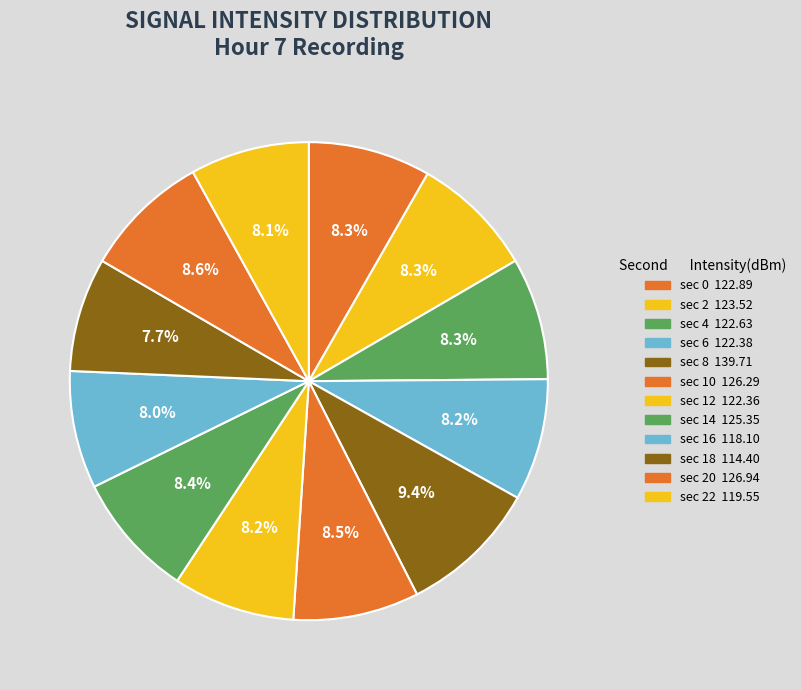

Count the number of slices in the pie.

12